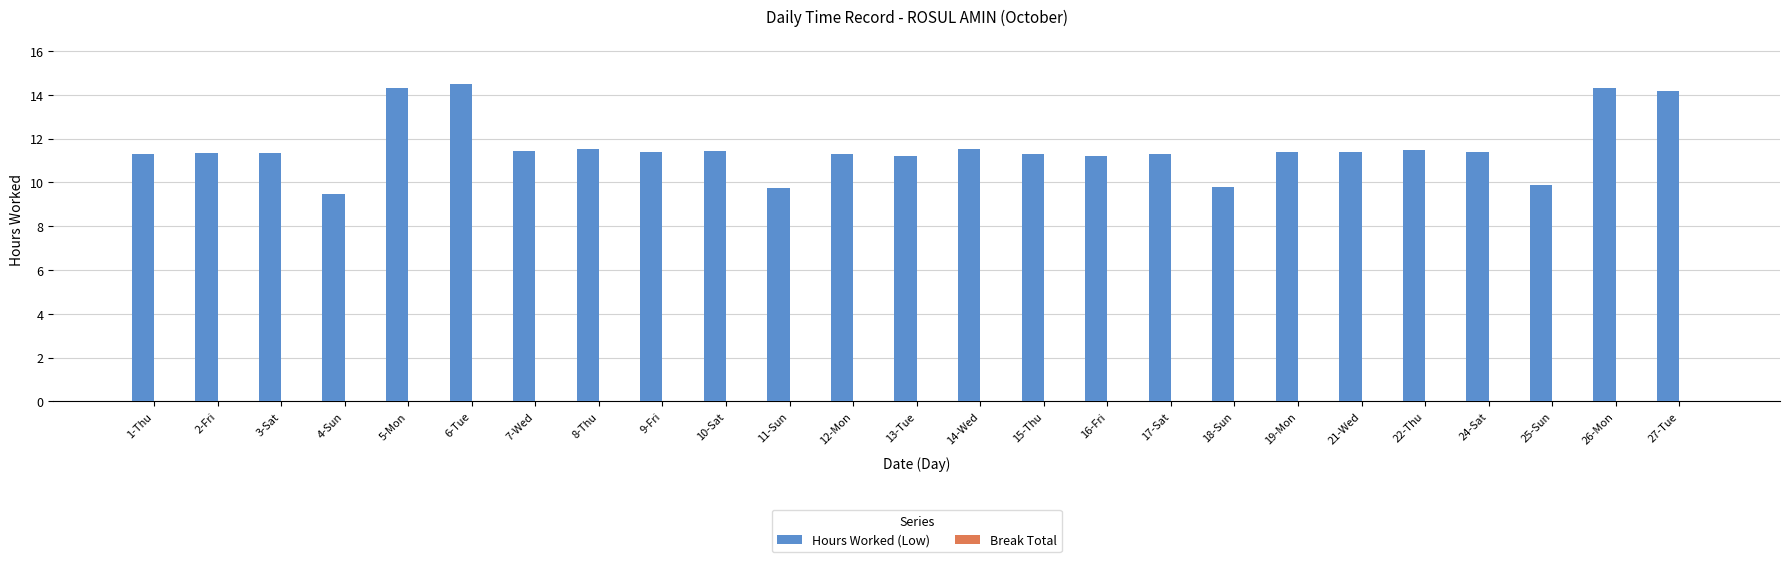

Where does the data first go above 11?

1-Thu